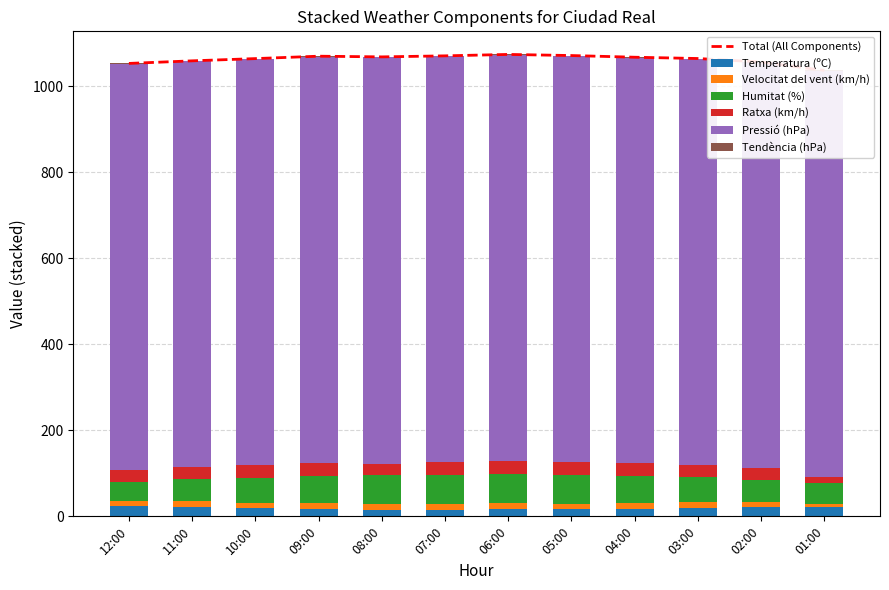

Which series has the largest total across all categories?

Pressió (hPa)